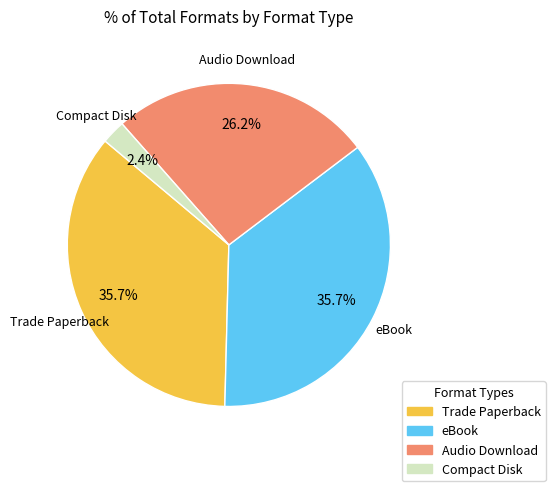

Count the number of slices in the pie.

4